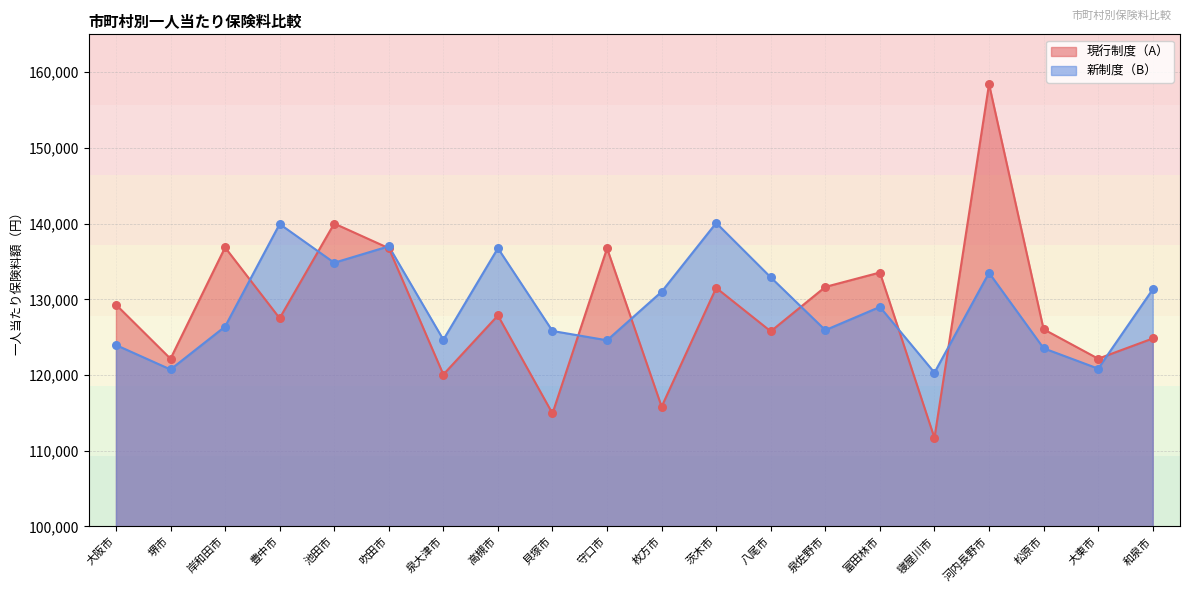

Which series reaches the minimum Y coordinate?

現行制度（A）